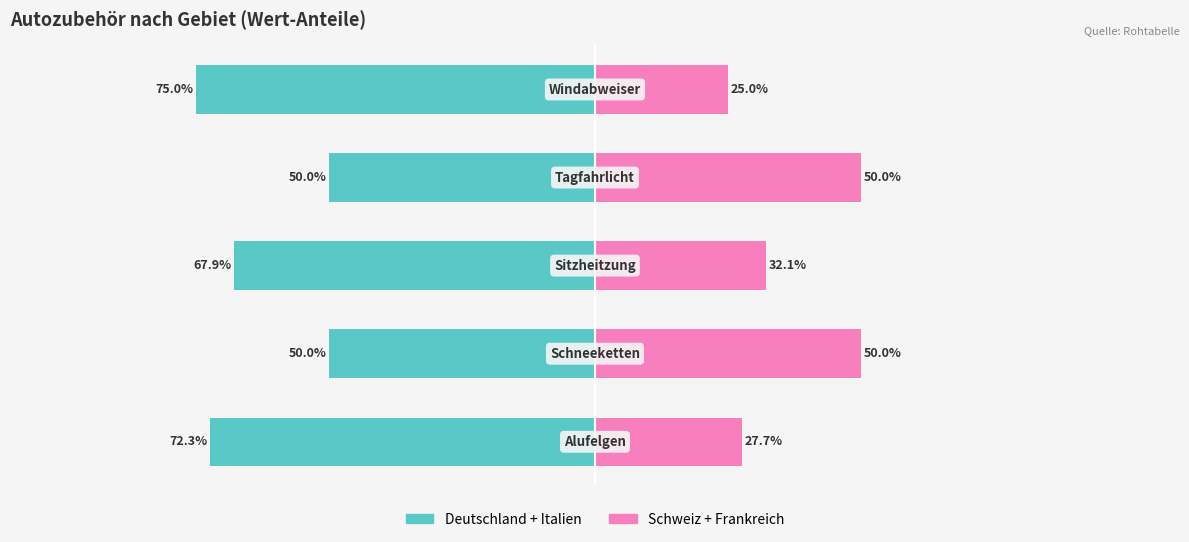

What is the sum of all Schweiz + Frankreich values?

184.8